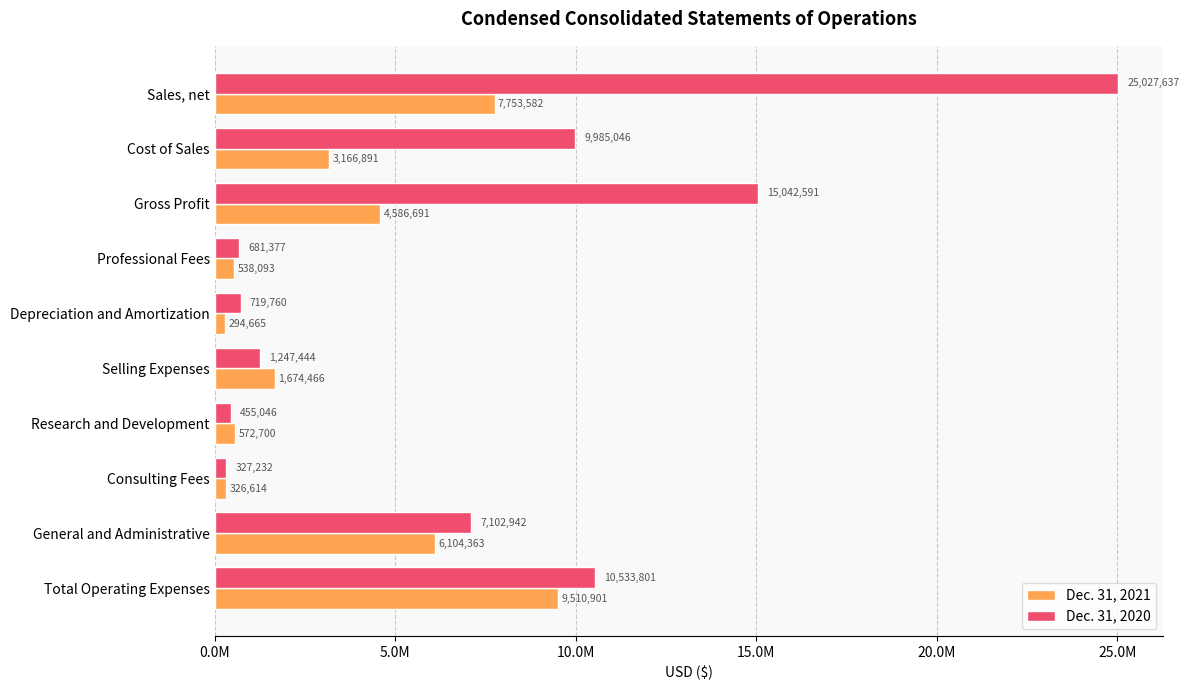

What are all the series names shown in the legend?

Dec. 31, 2021, Dec. 31, 2020